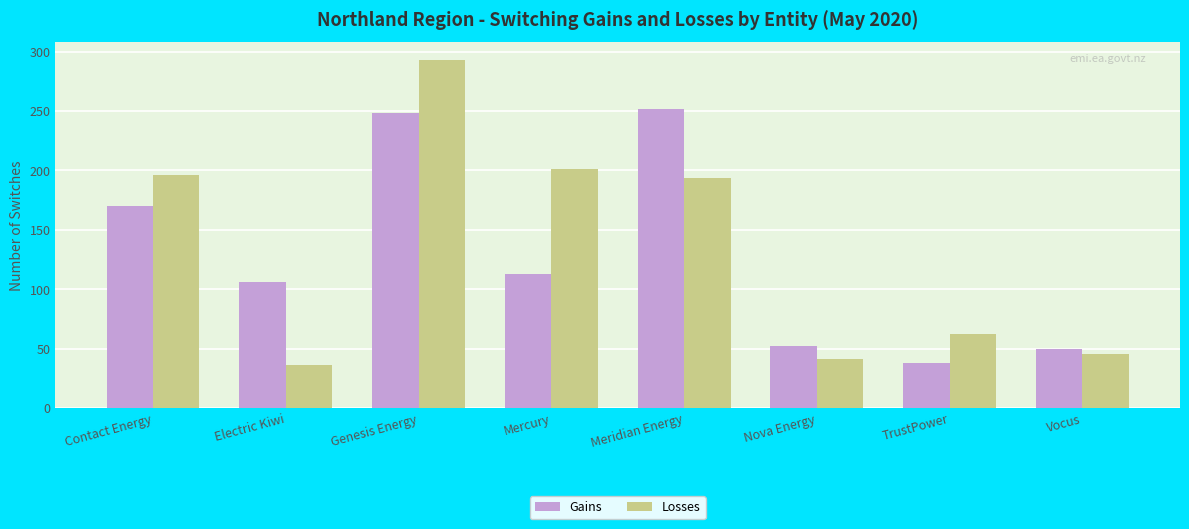

Where does the Gains series first go above 113?

Contact Energy